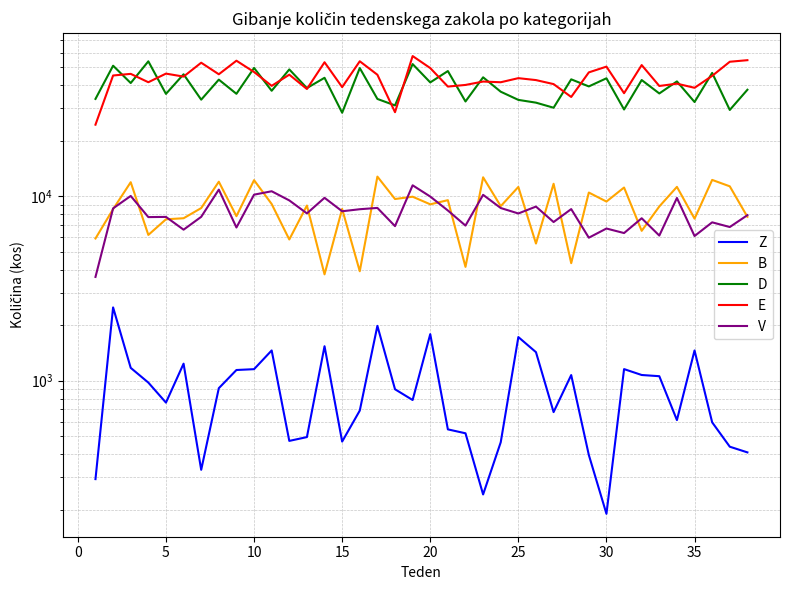

What is the average value of the D series?

39592